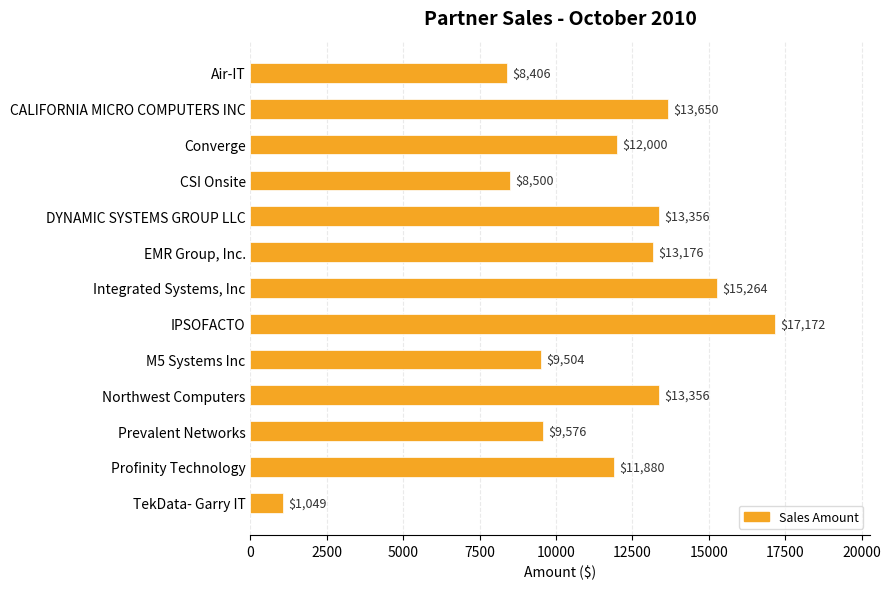

At which category does the chart reach its peak across all series?

IPSOFACTO